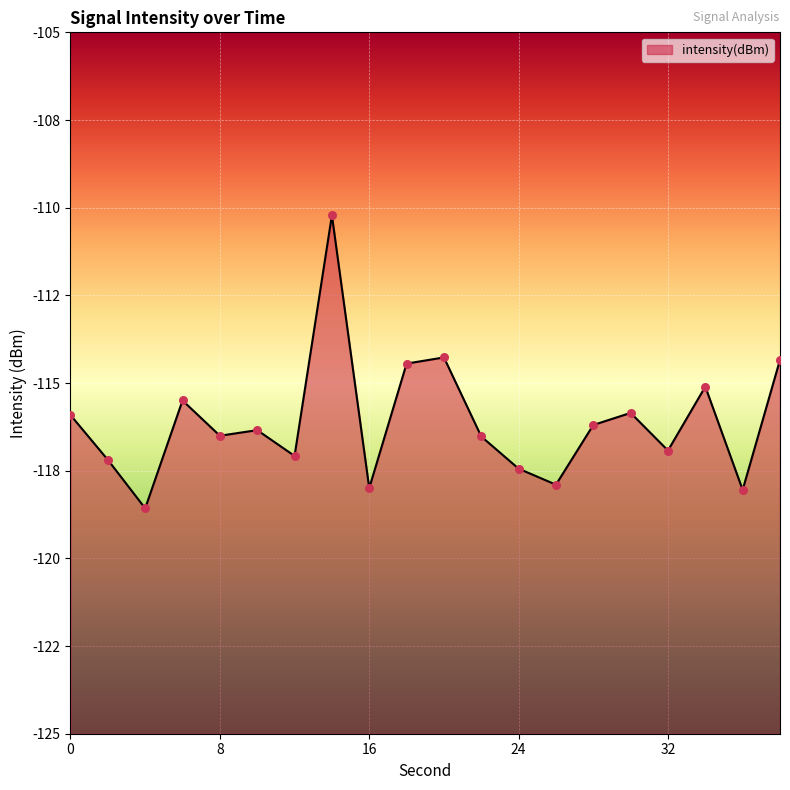

Between 8 and 36, which is larger?

8